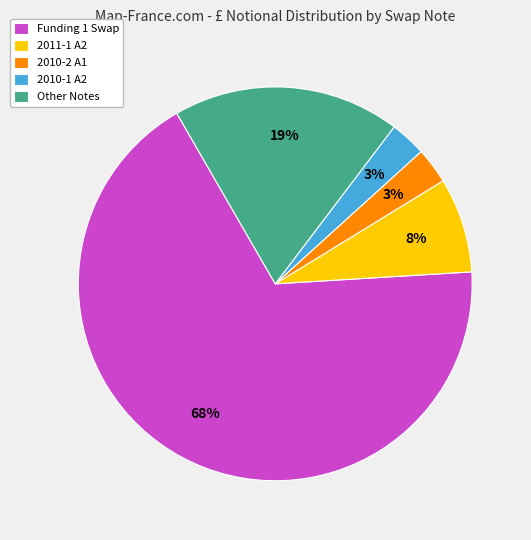

To the nearest percent, what is the average slice percentage?

20%